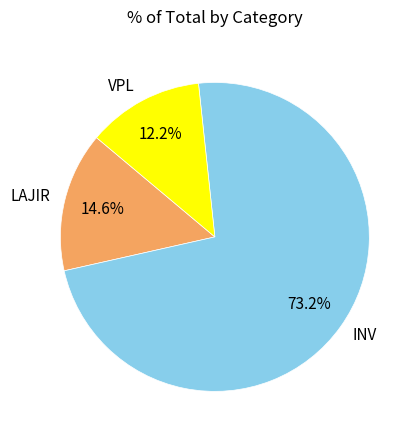

True or false: LAJIR accounts for 15% of the total.

True